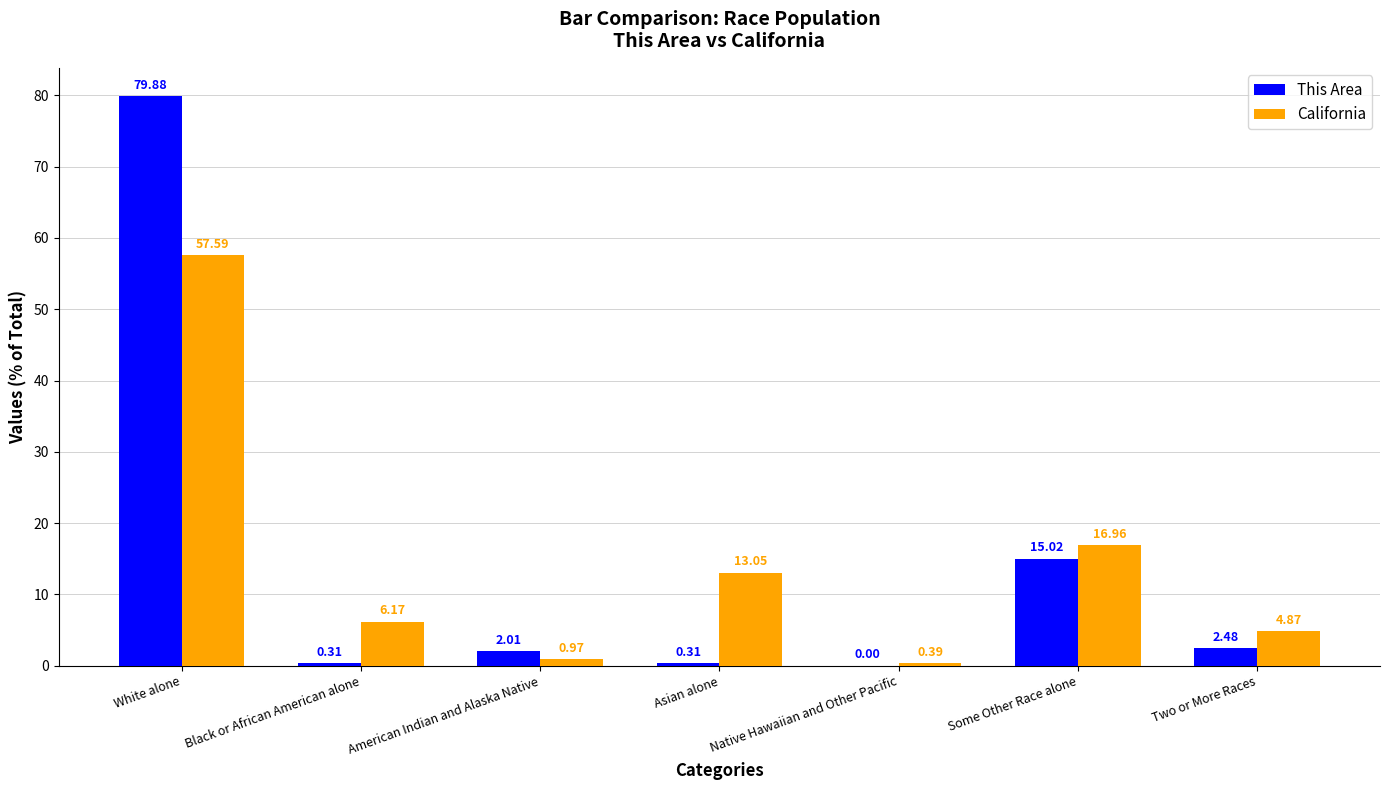

What is the sum of the This Area values at Black or African American alone and Some Other Race alone?

15.3